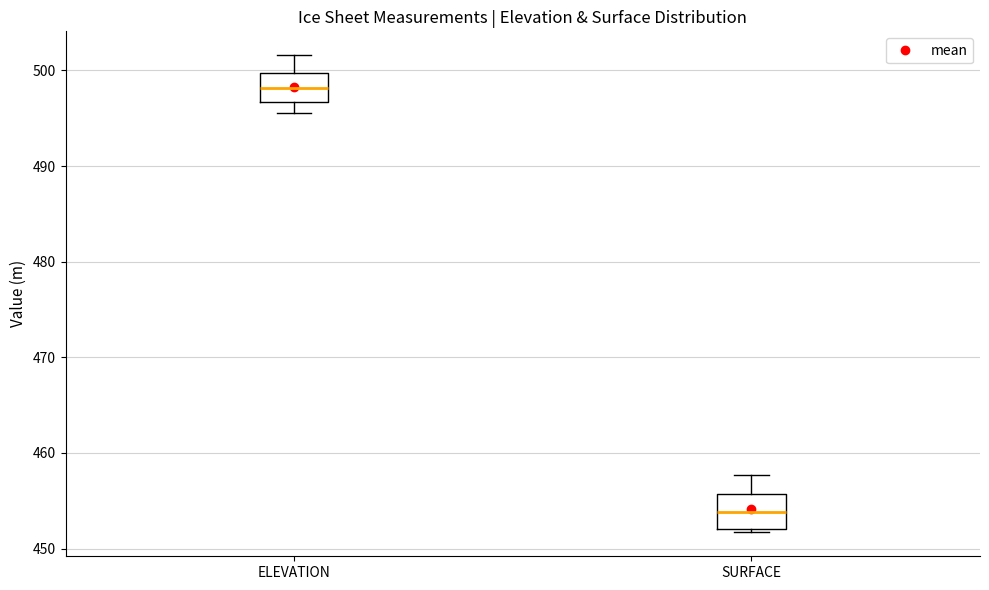

Reading left to right, transcribe this box plot: for each box, give where its median line is, the range the box spans, and where its two whiskers end, as read against the y-axis. The values are not printed on the chart, so give them approximately, as read against the axis.

ELEVATION: median 498, box 497 to 500, whiskers 496 to 502
SURFACE: median 454, box 452 to 456, whiskers 452 (just below the box's lower edge) to 458